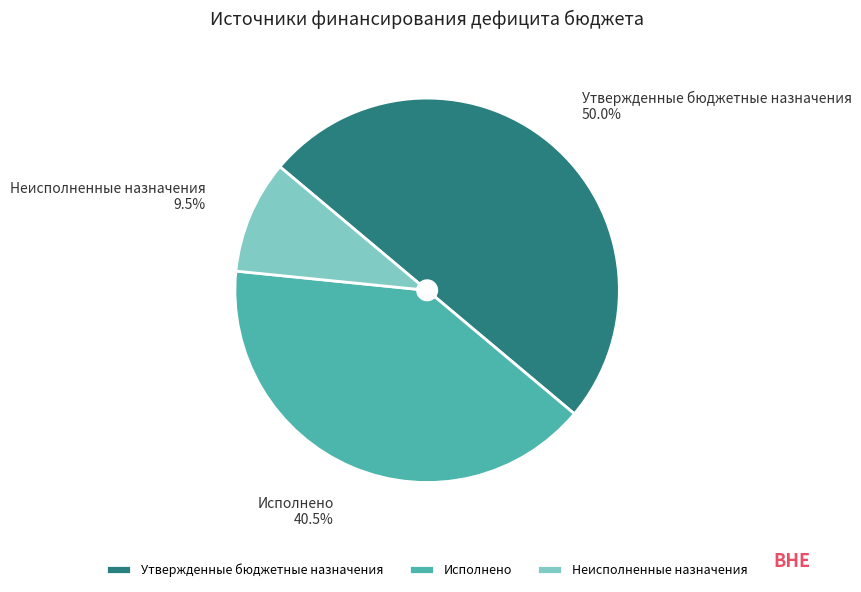

What is the largest slice in the pie chart?

Утвержденные бюджетные назначения